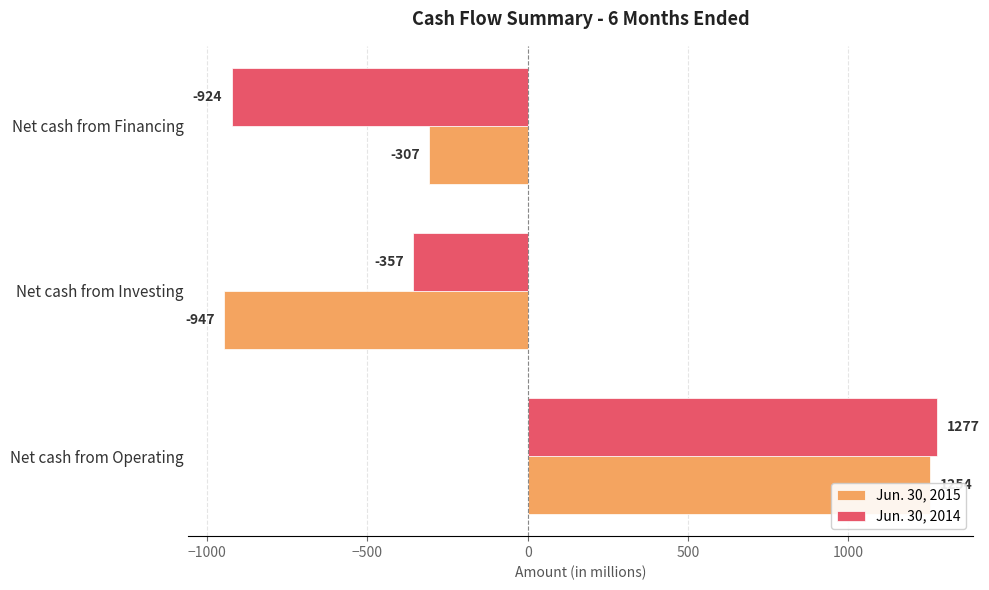

Count the Jun. 30, 2014 values in the range -924 to 1277.

3